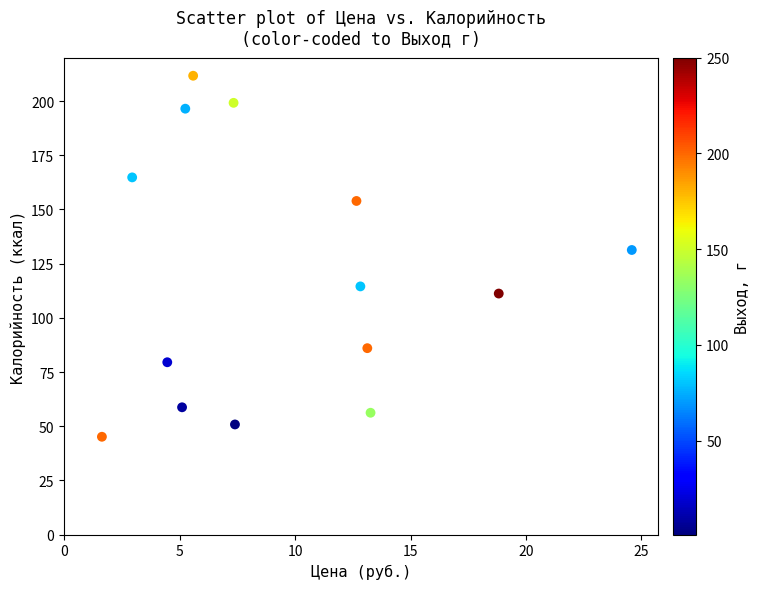

What is the range of Y values (max minus min)?

166.6